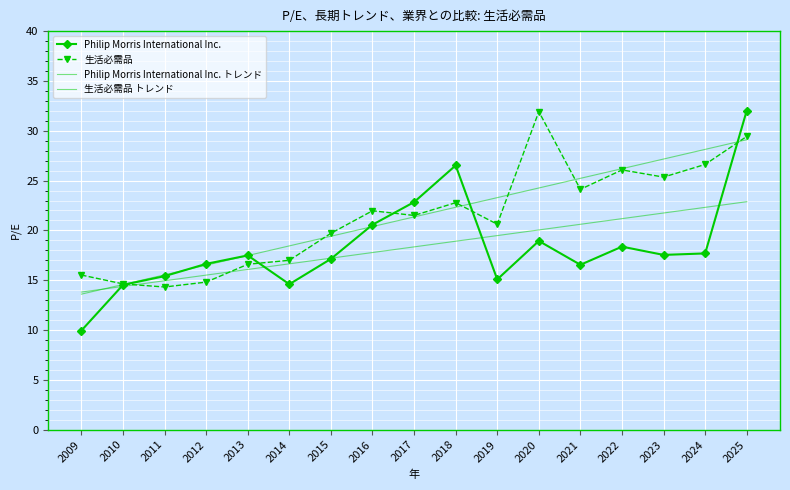

What is the value of the Philip Morris International Inc. point at the 15th from the left?

17.5